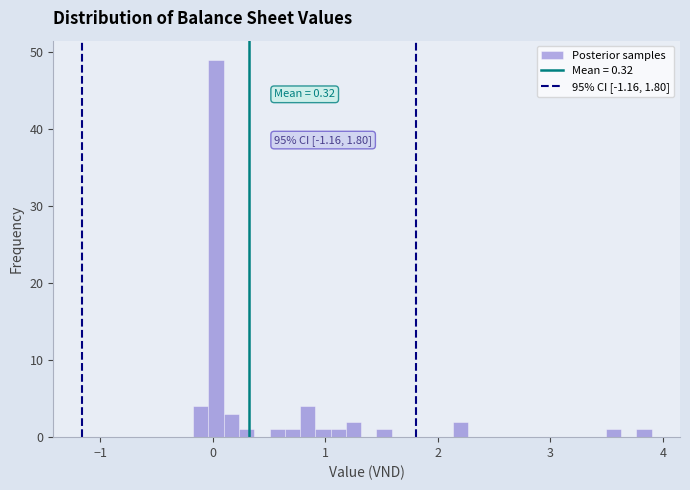

Read against the x-axis, roughly where is the centre of the tallest bar?

0.0